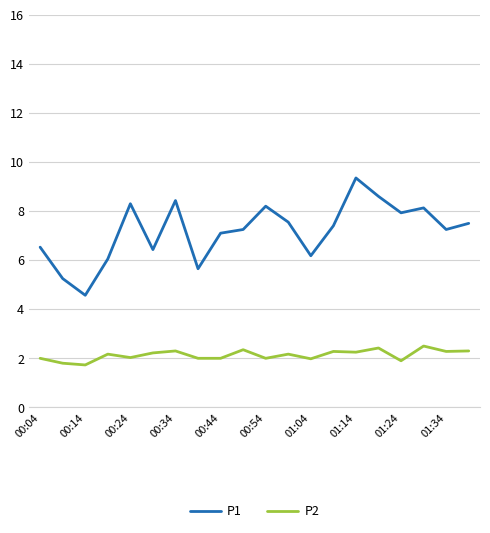

What is the difference between the maximum and minimum values in the P1 series?

4.8